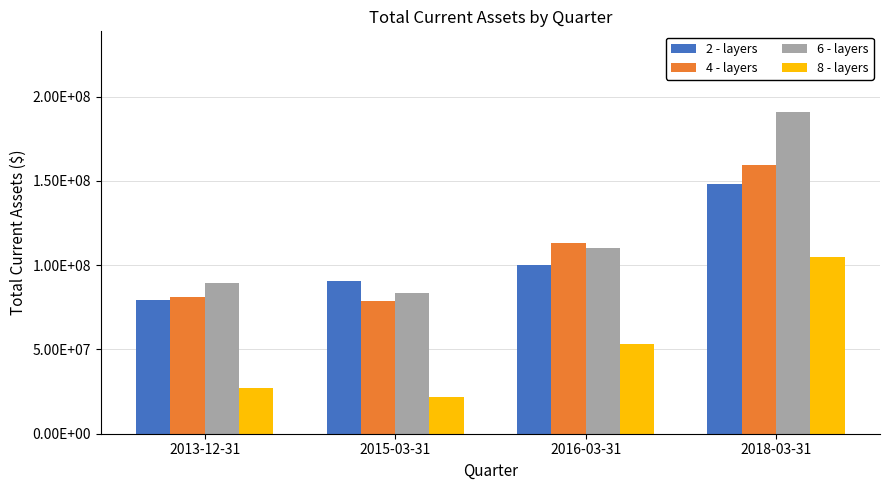

What are all the series names shown in the legend?

2 - layers, 4 - layers, 6 - layers, 8 - layers